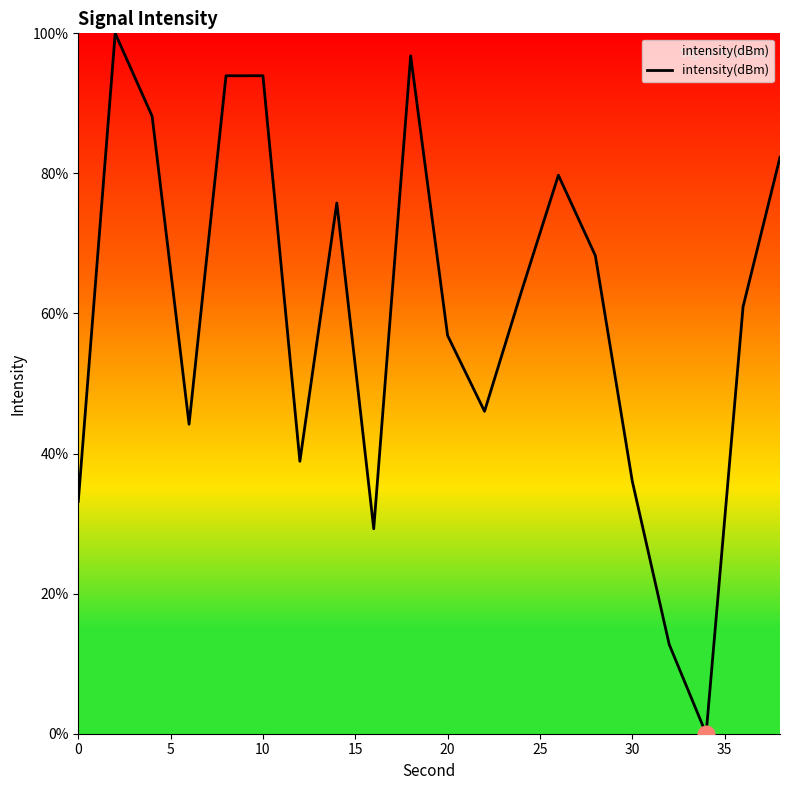

How many categories are shown in the chart?

20